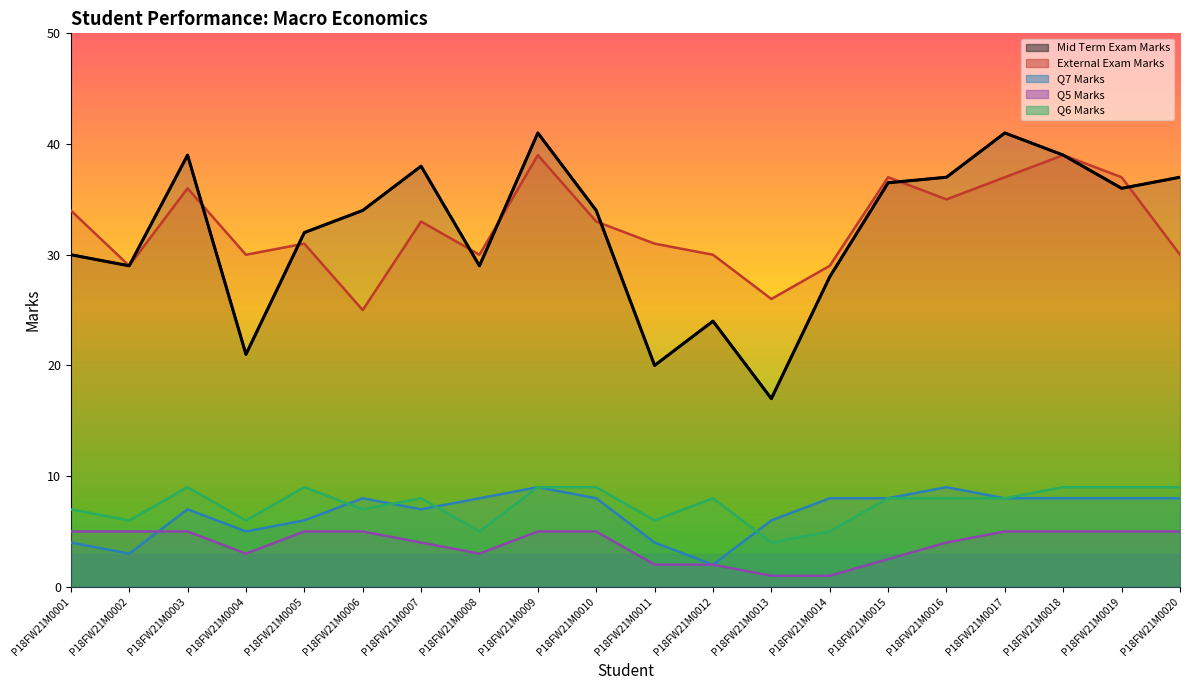

What is the total value across all series at P18FW21M0019?

95.0